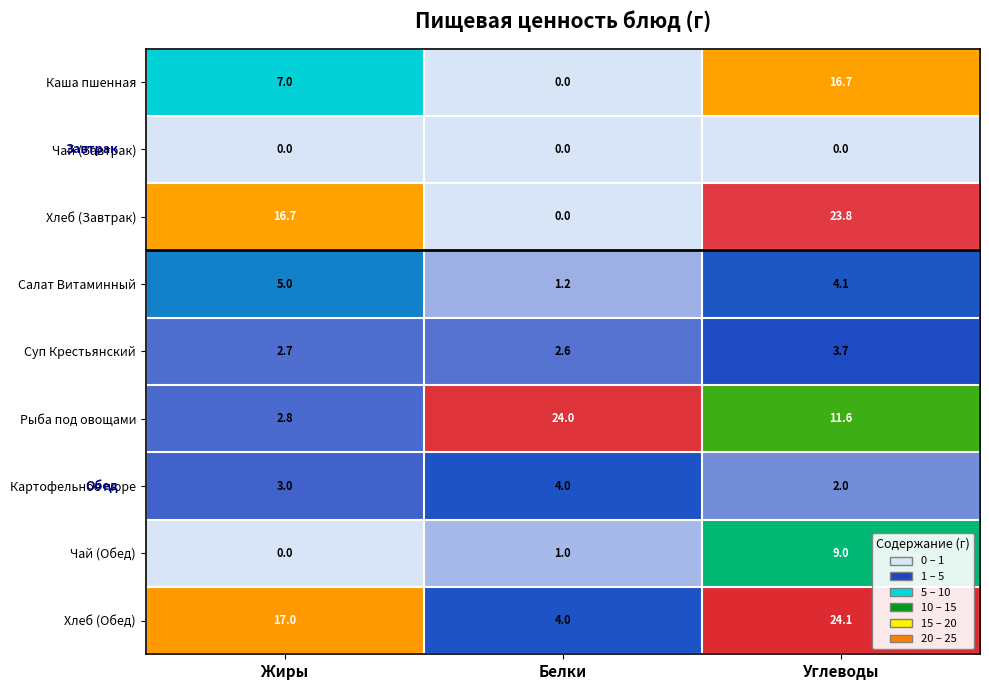

Which series changed the most between Жиры and Белки?

Рыба под овощами